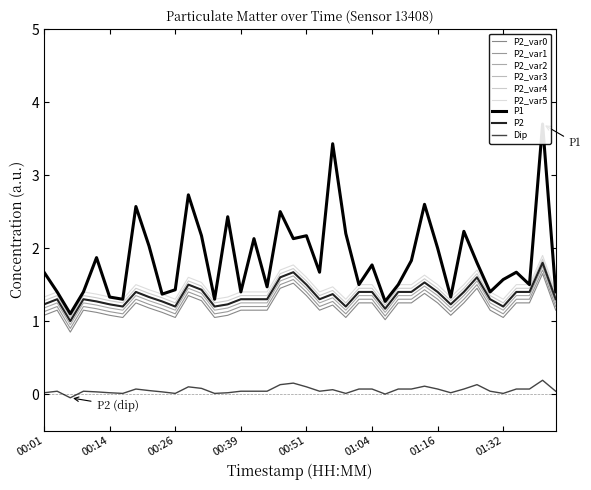

How many values in the P2 series exceed 1?

39